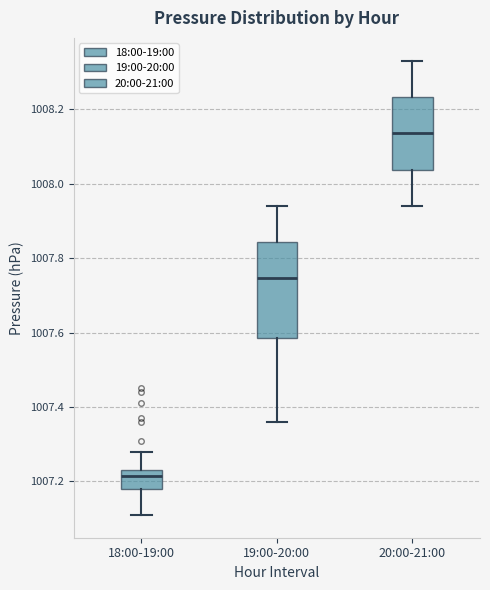

Where does the median line of the box for 19:00-20:00 sit on the y-axis? The values are not printed on the chart, so give them approximately, as read against the axis.

1007.74